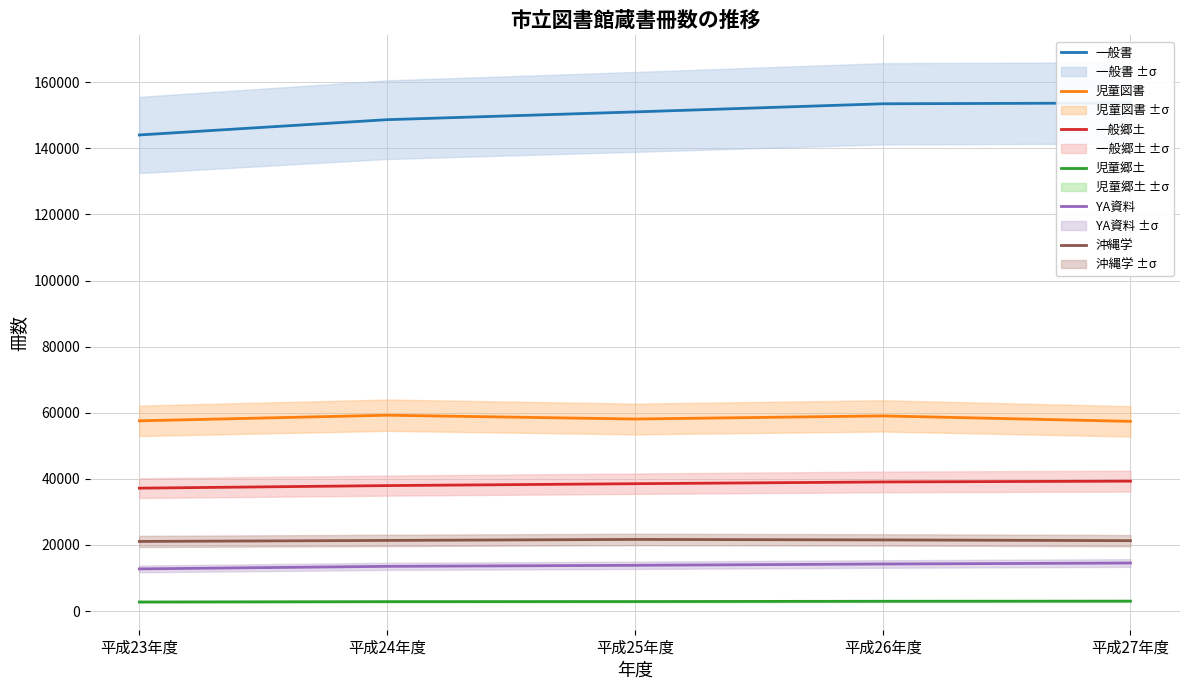

Count the YA資料 values in the range 13525 to 14234.

3